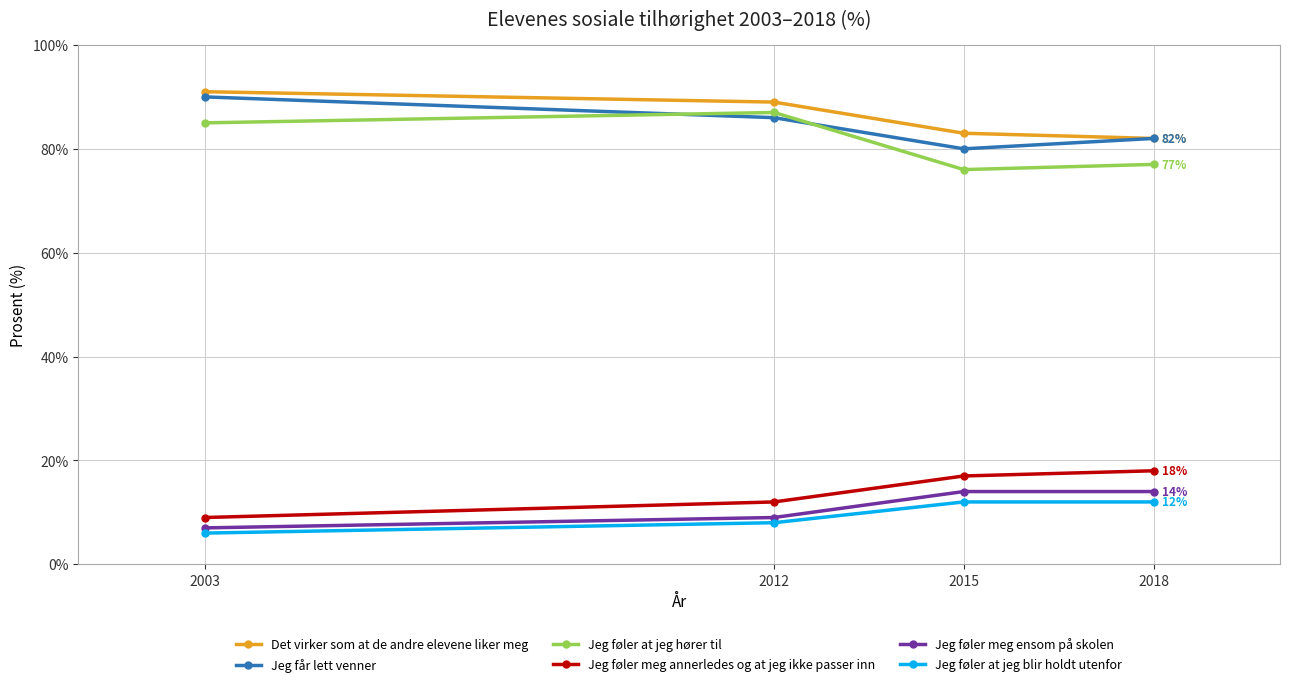

True or false: Jeg føler meg ensom på skolen and Jeg får lett venner intersect in this chart.

False